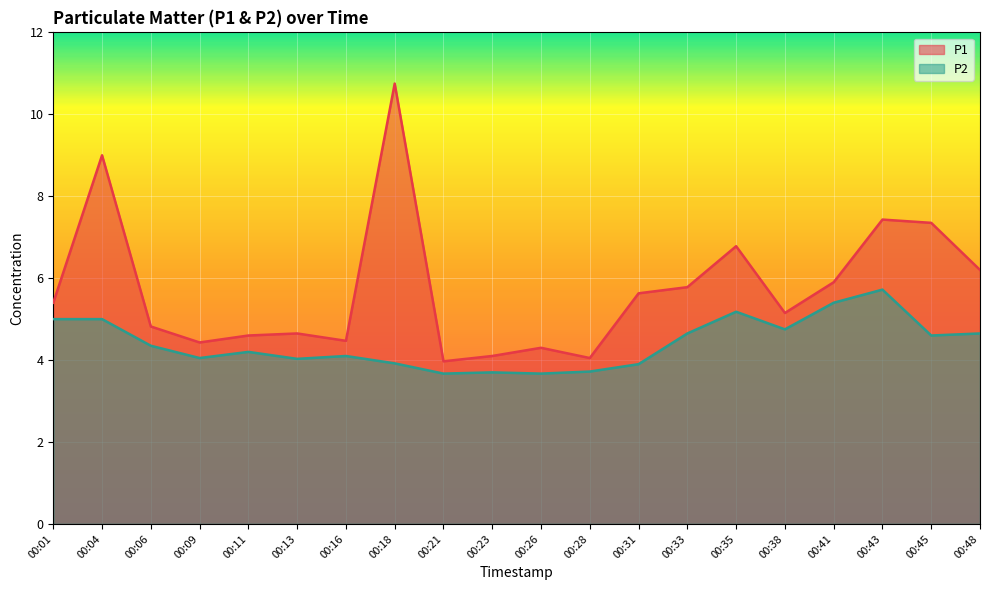

Which category has the highest value in the P1 series?

00:18